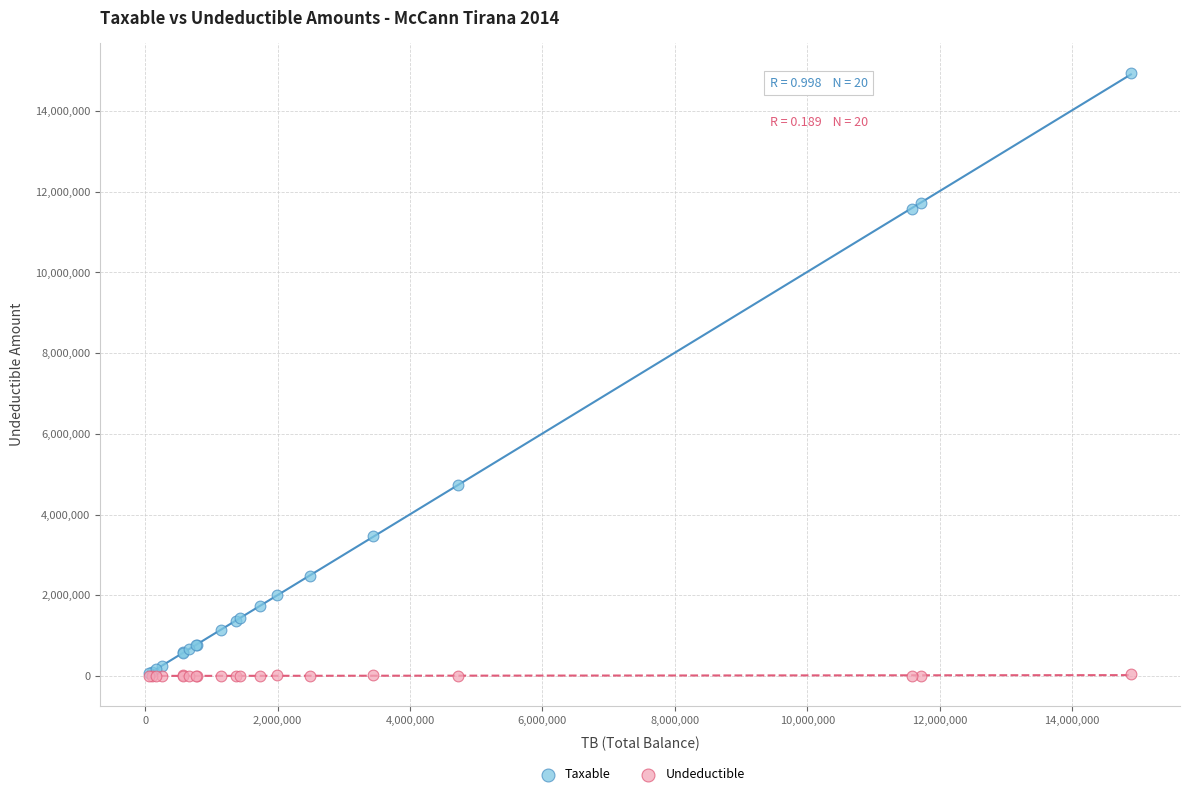

Which series reaches the maximum Y coordinate?

Taxable